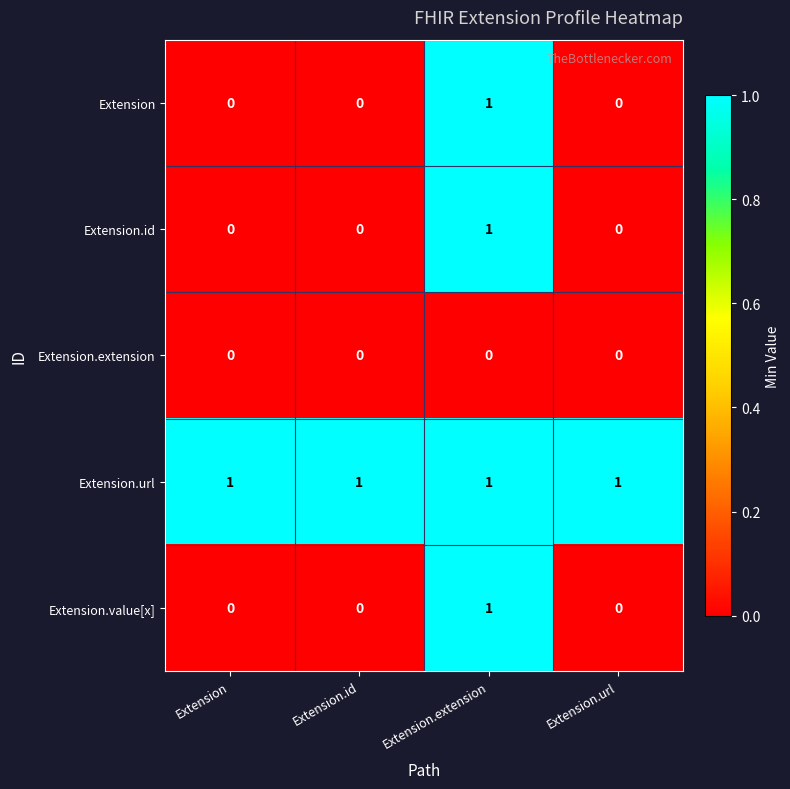

The value of Extension.id at Extension.id is 0. True or false?

True